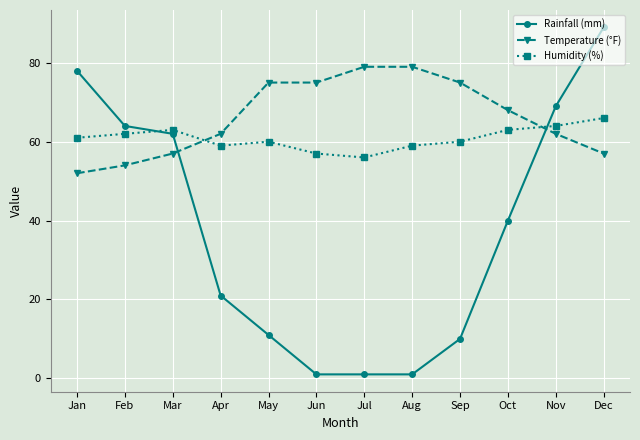

Between Jun and Dec, which series saw the biggest shift?

Rainfall (mm)